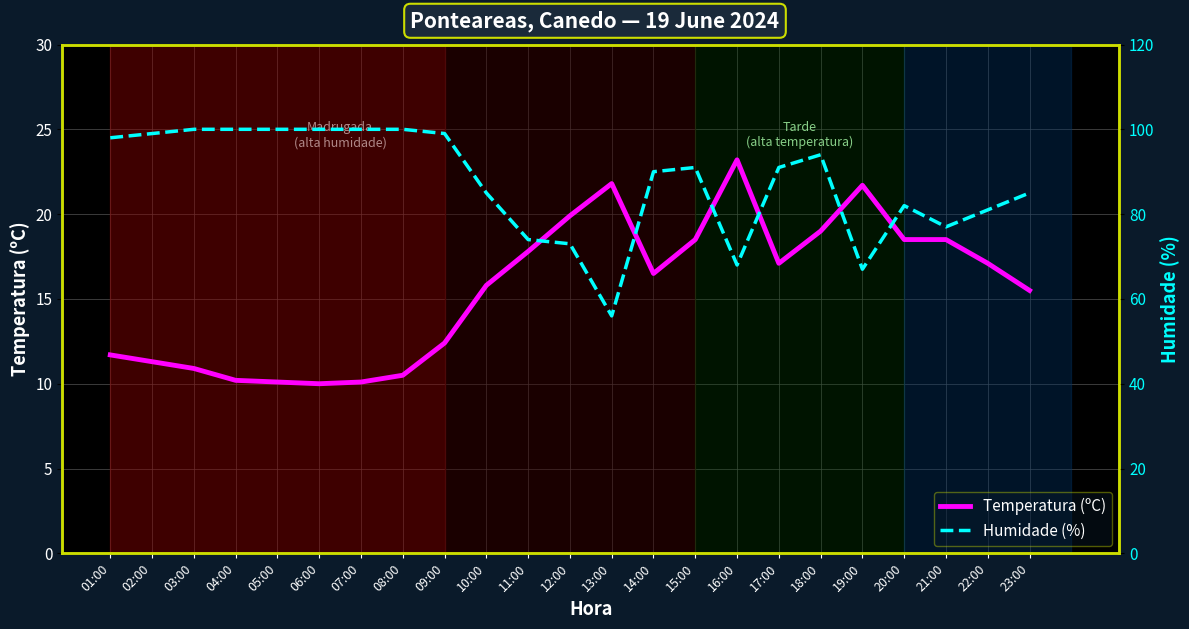

True or false: Humidade (%) and Temperatura (ºC) cross at least once.

False